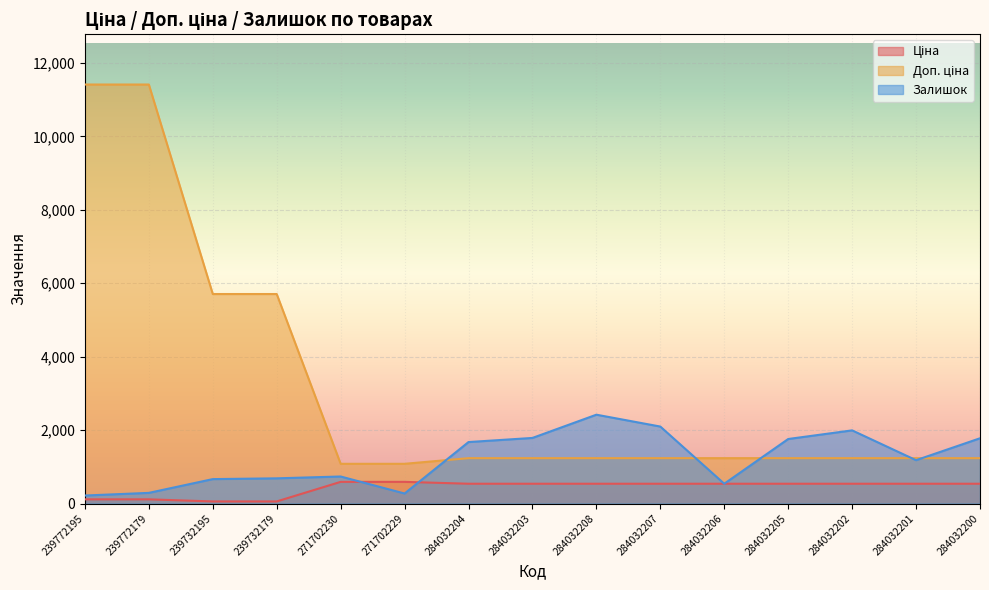

True or false: Доп. ціна has more than 0 interior local peaks.

False